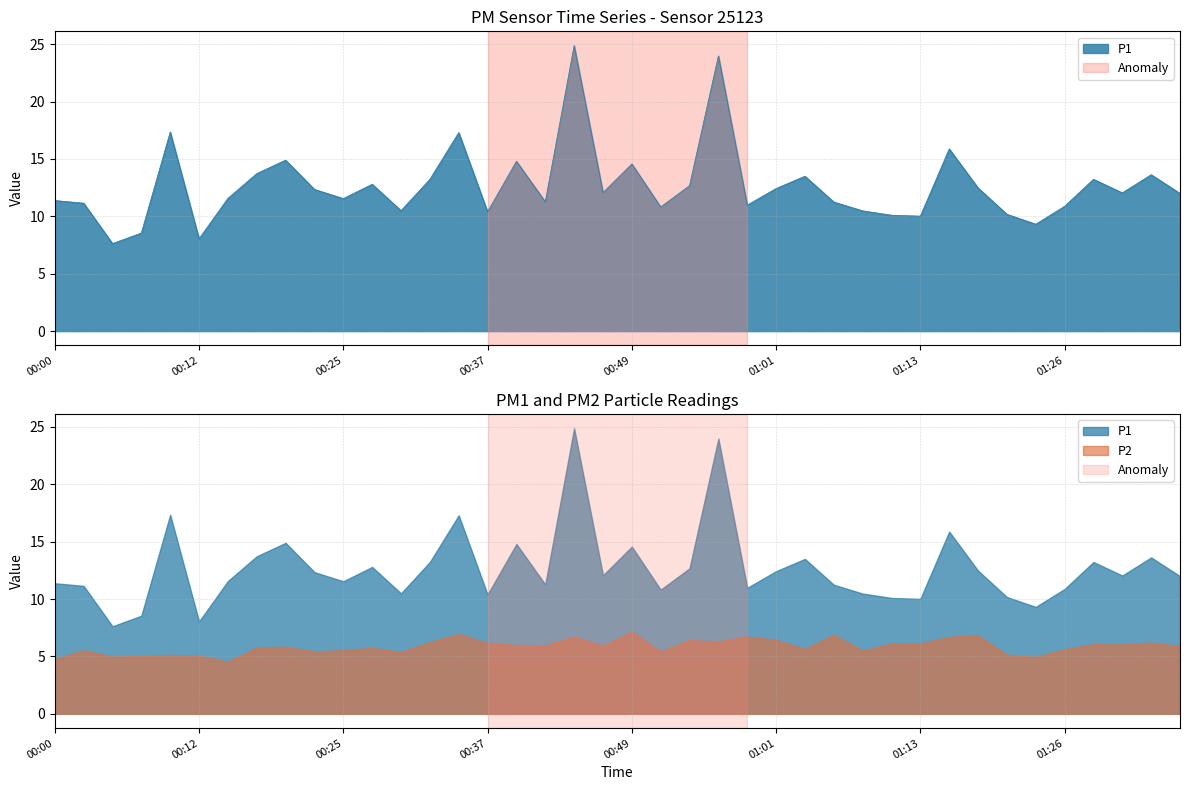

The chart shows a value of 13.7 at 2023-11-21T00:17:40. True or false?

True